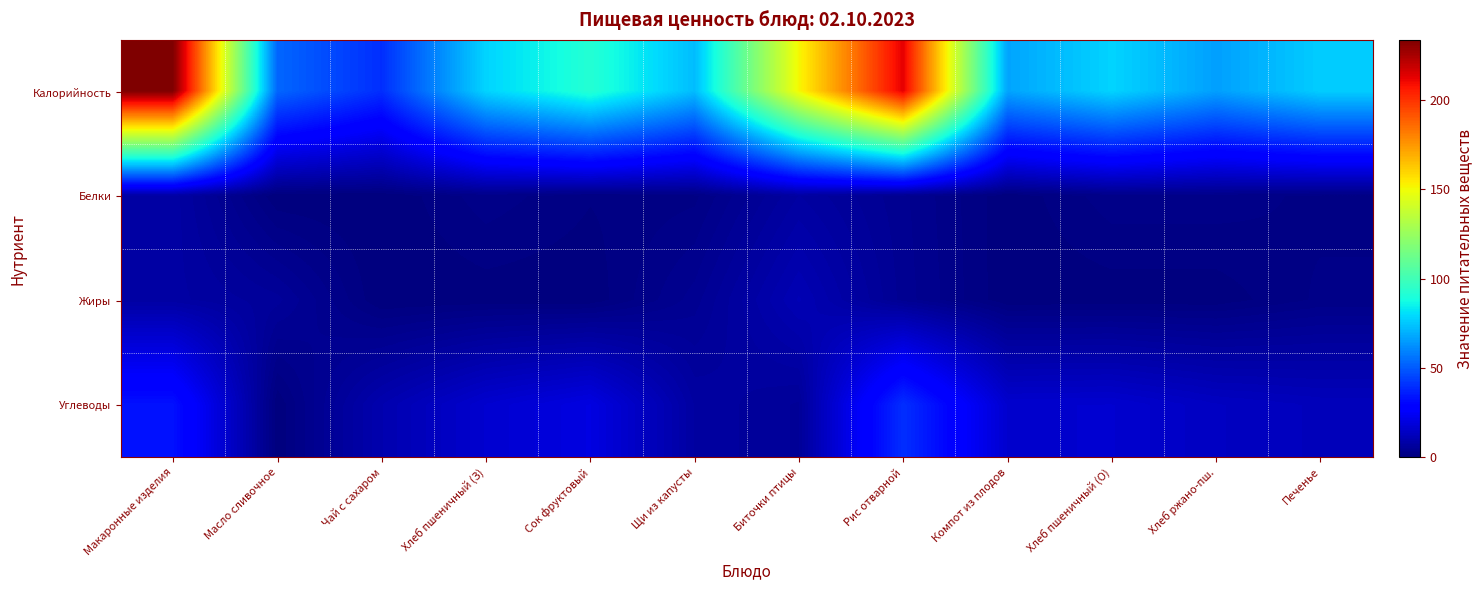

At which category is the sum across all series the highest?

Макаронные изделия